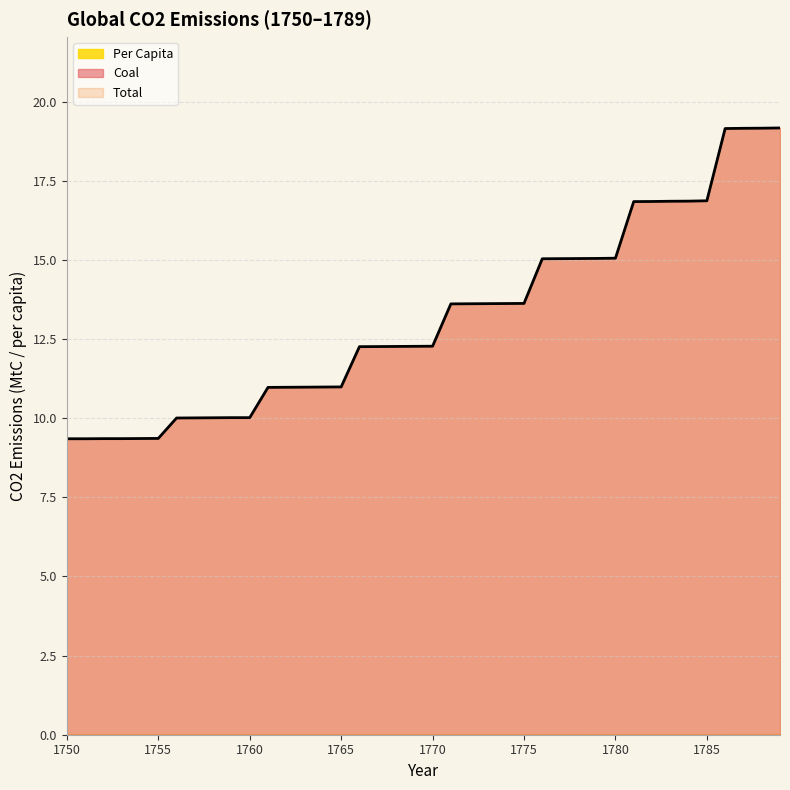

Rank the categories by Coal value from highest to lowest.

1789, 1788, 1787, 1786, 1785, 1784, 1783, 1782, 1781, 1780, 1779, 1778, 1777, 1776, 1775, 1774, 1773, 1772, 1771, 1770, 1769, 1768, 1767, 1766, 1765, 1764, 1763, 1762, 1761, 1759, 1760, 1758, 1757, 1756, 1755, 1754, 1752, 1753, 1750, 1751